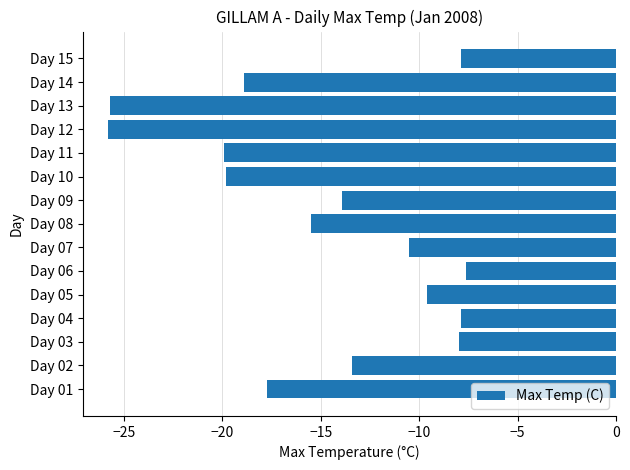

What is the maximum value shown in the chart?

-7.6